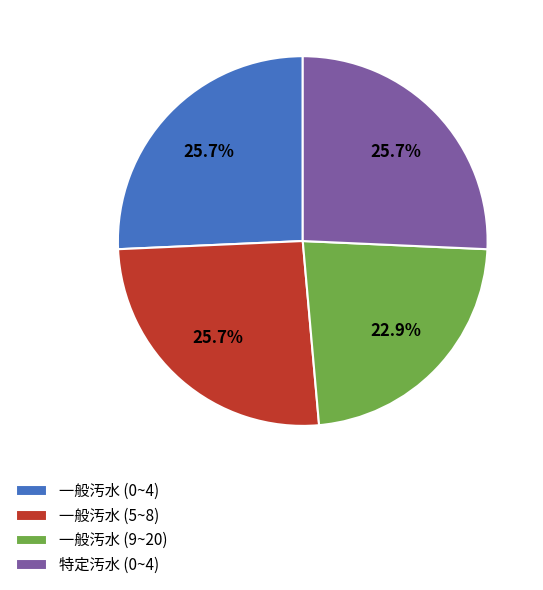

How many slices are in this pie chart?

4